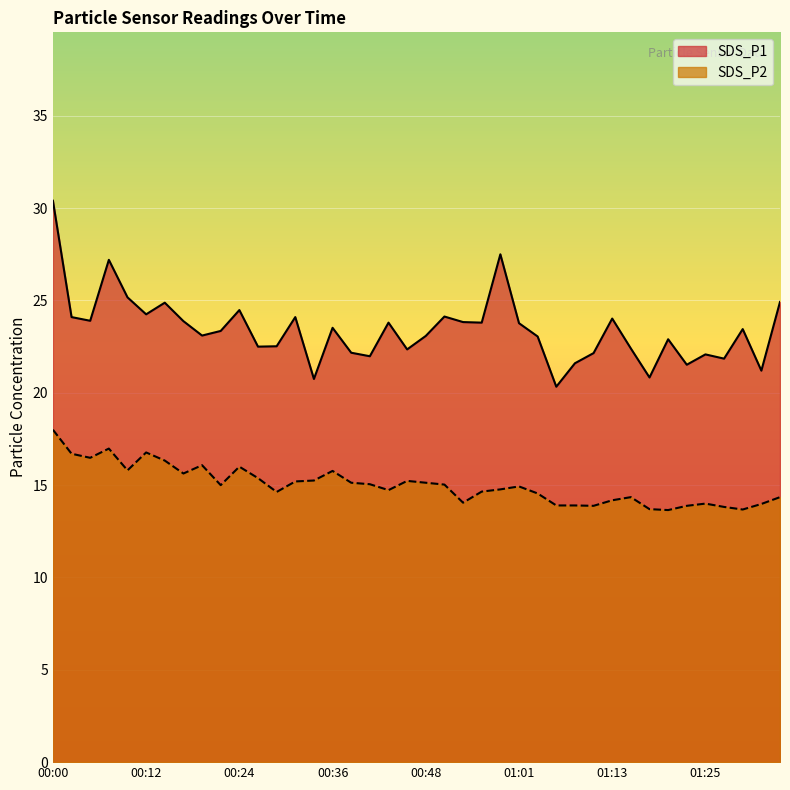

What is the difference between the maximum and minimum values in the SDS_P1 series?

10.1